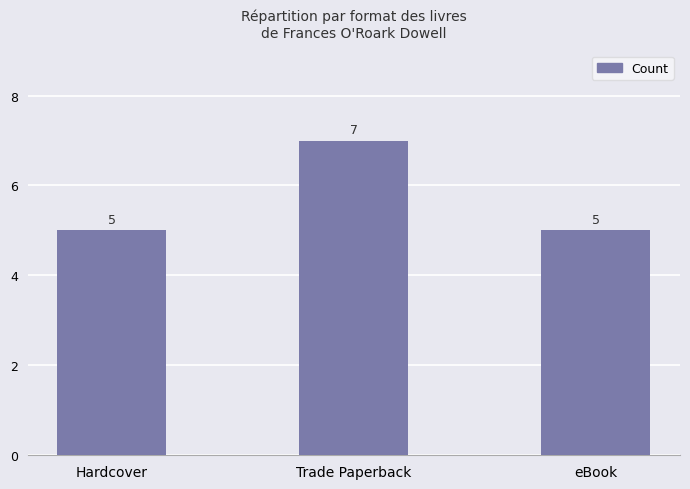

Count the values in the range 5 to 7.

3